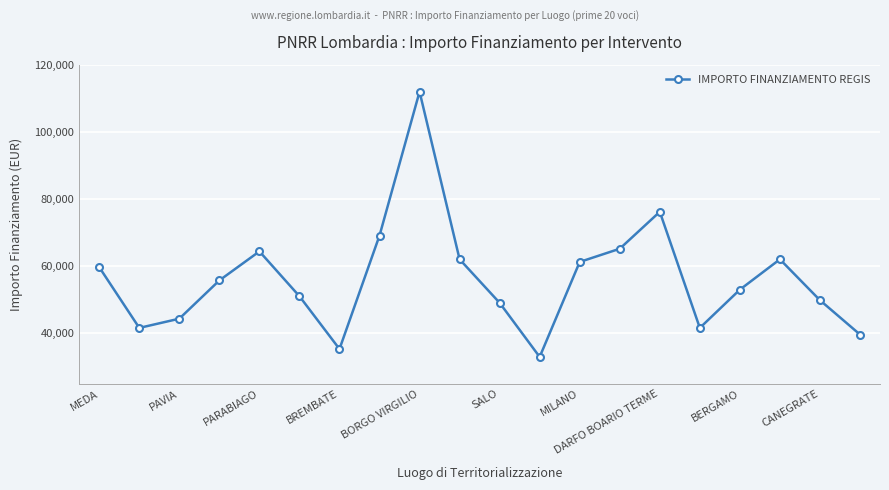

True or false: there are more than 2 points higher than both neighbors.

True